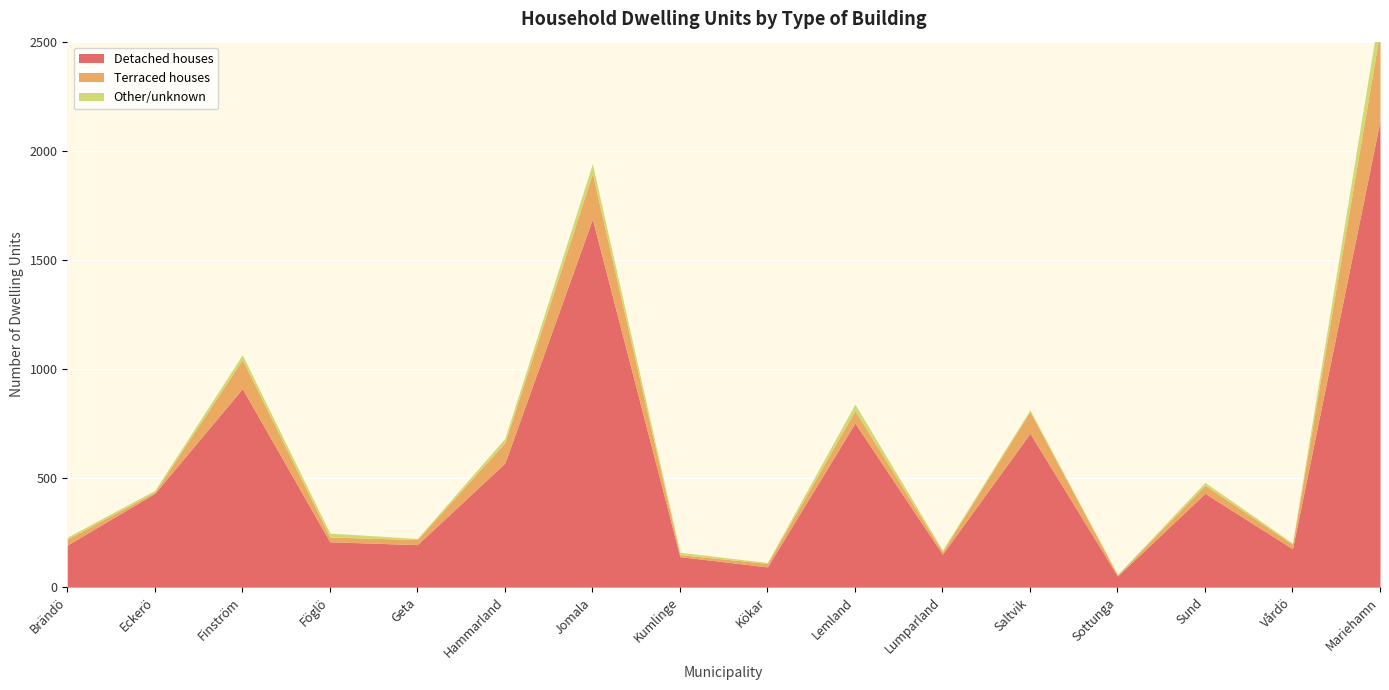

At how many categories does at least one series exceed 923?

2